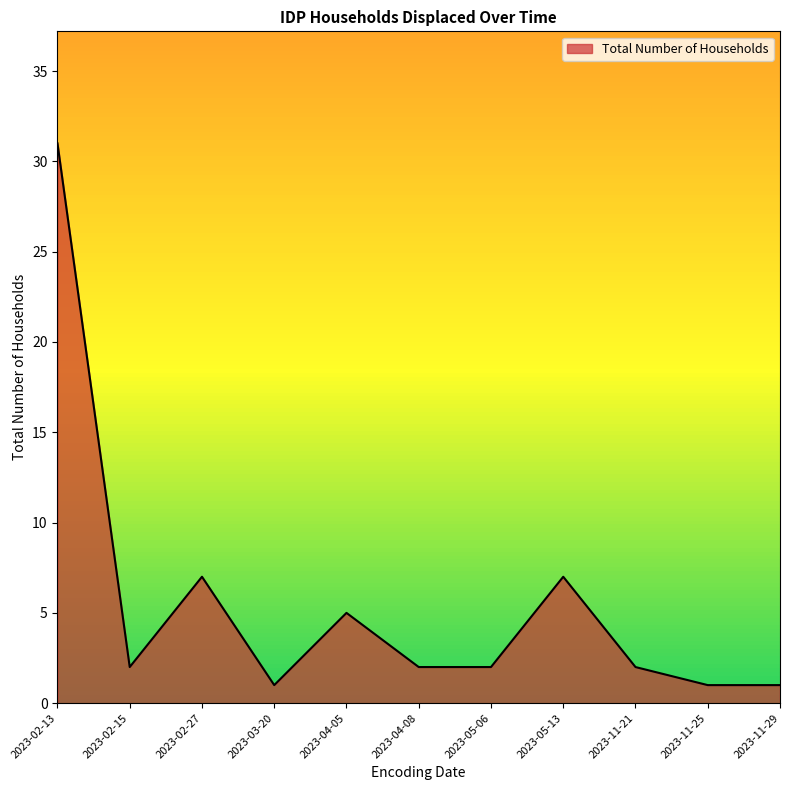

True or false: the data has more than 1 interior local peaks.

True